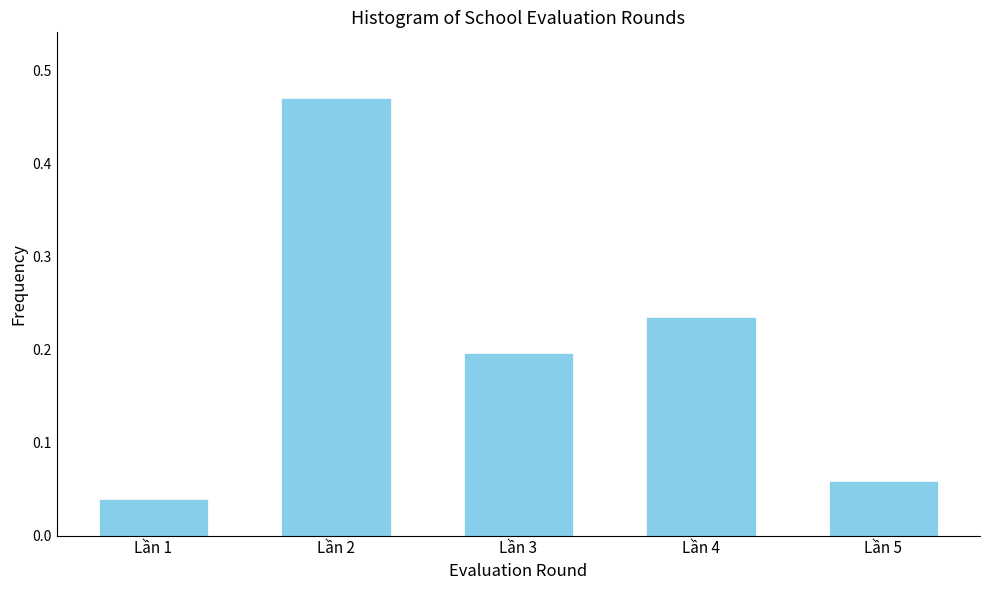

Which label corresponds to the largest value in the chart?

Lần 2